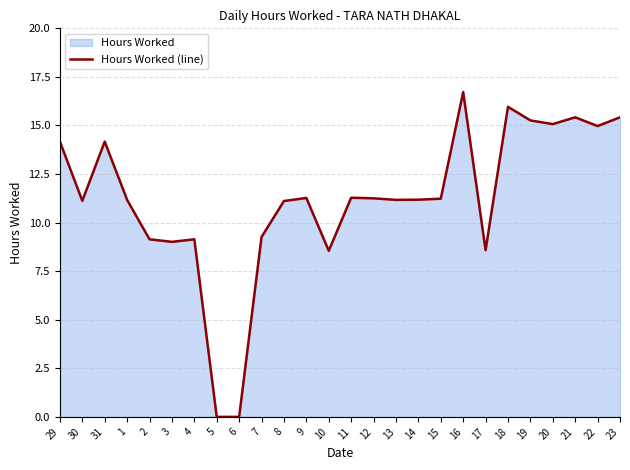

What is the sum of the values at 16 and 29?

30.9